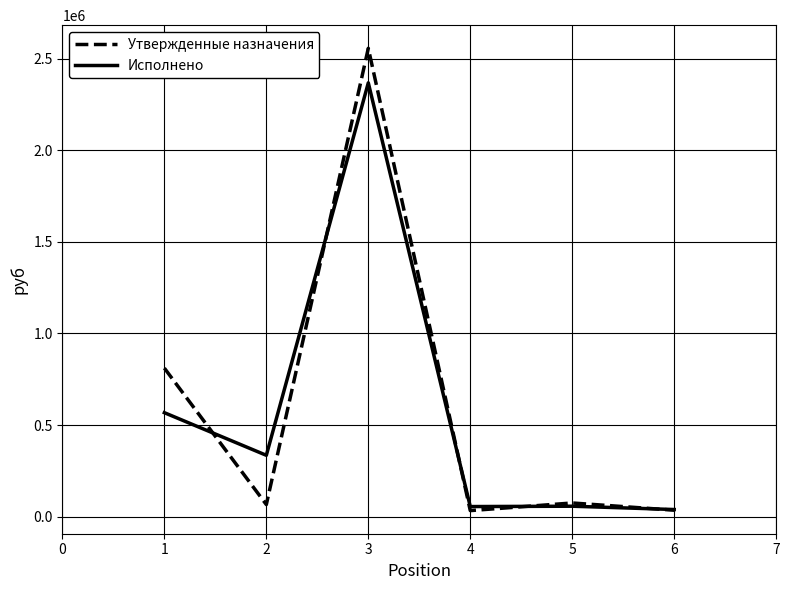

At which category is the sum across all series the highest?

3